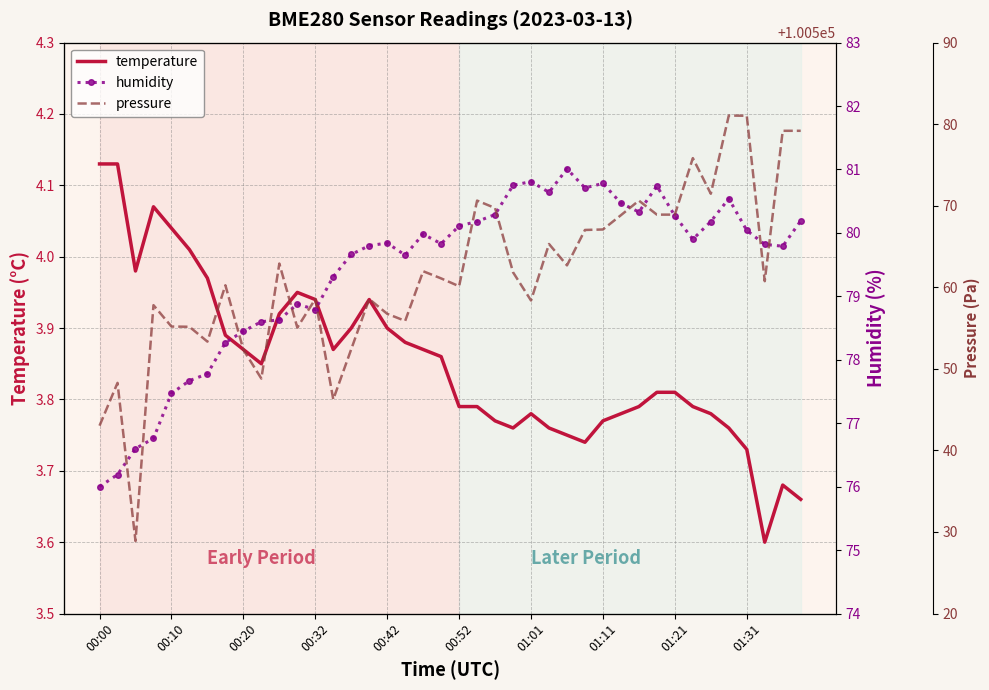

How many interior local valleys does the temperature series have?

6